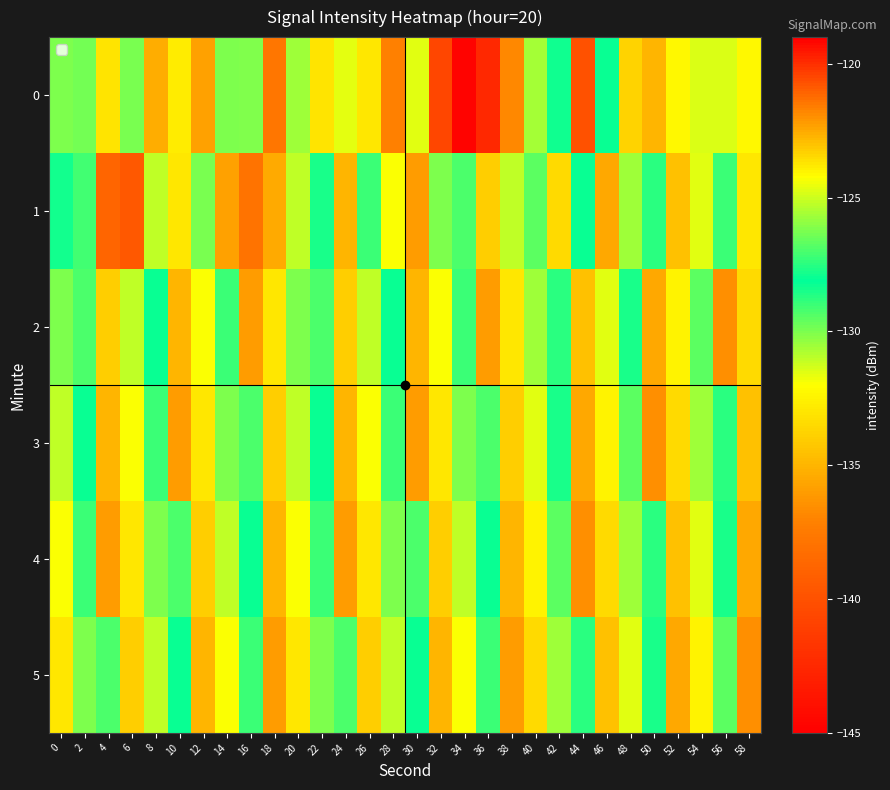

How many series are shown in this chart?

6